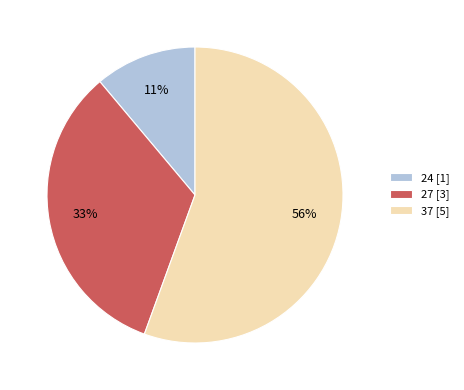

What is the ratio of the value at 37 [5] to the value at 27 [3]?

1.7